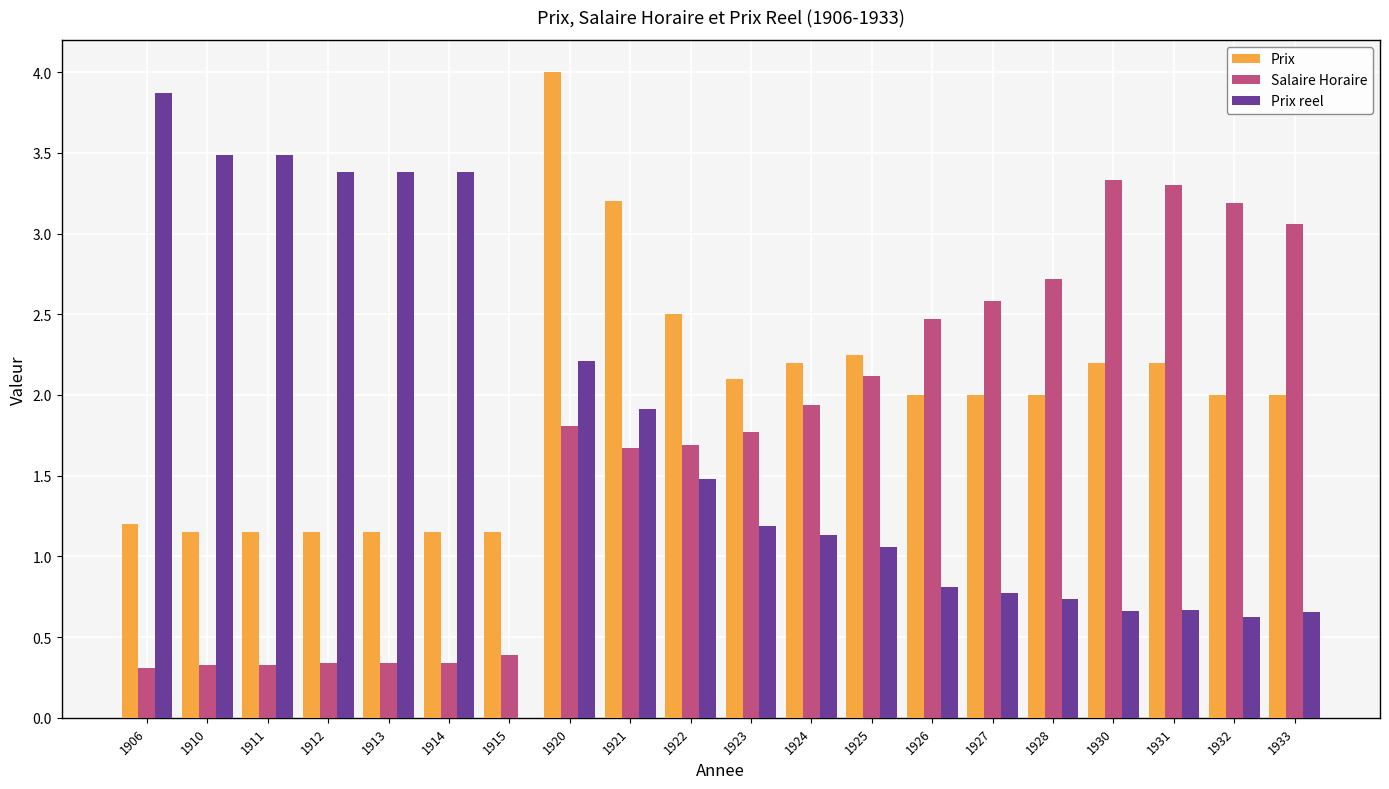

What is the approximate value of Salaire Horaire at 1927?

2.6